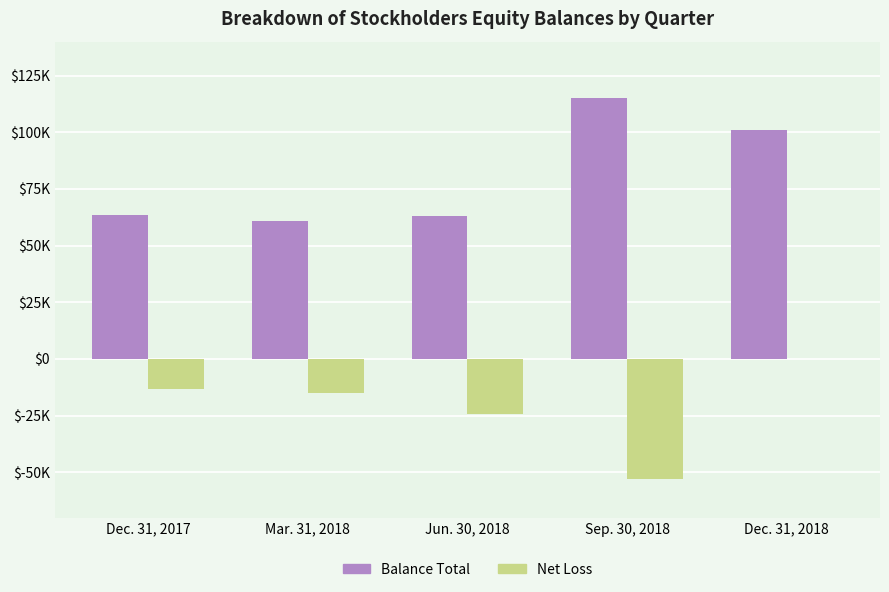

What position from the right is Jun. 30, 2018?

3